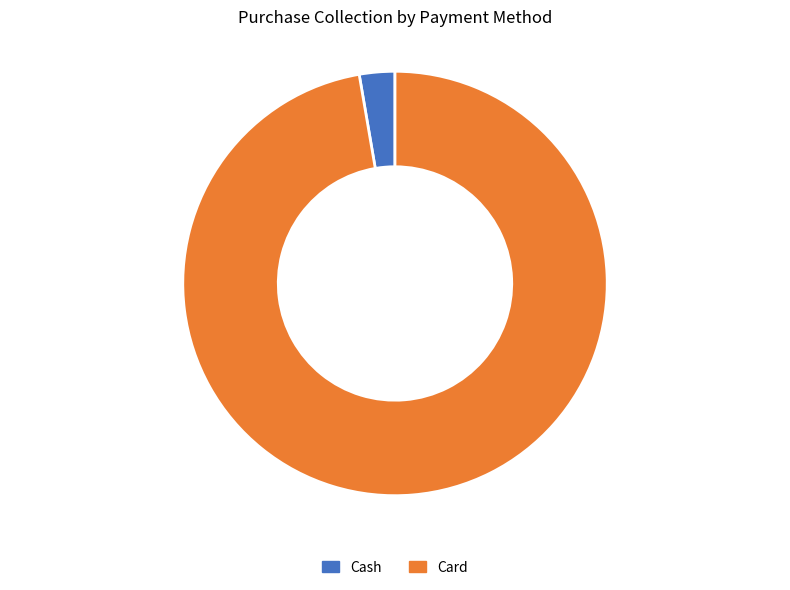

Does Cash represent more than half of the total?

No